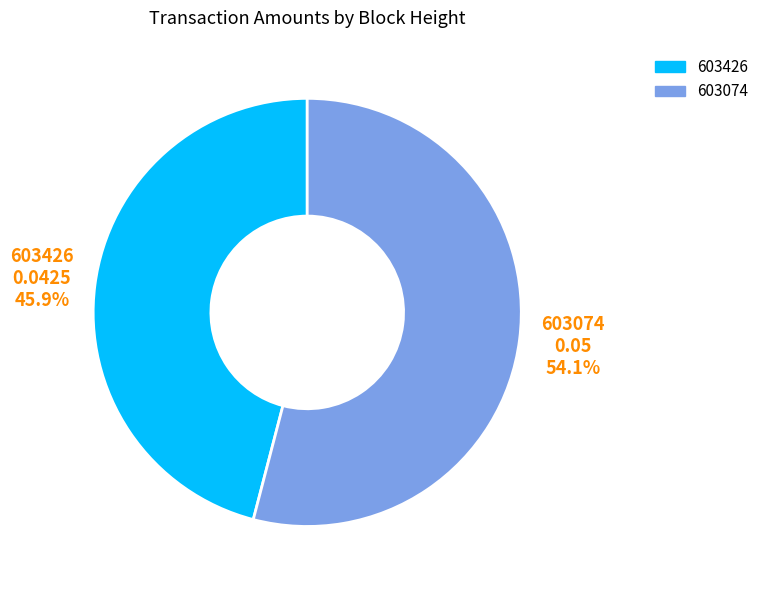

To the nearest percent, what is the combined percentage of 603074 and 603426?

100%